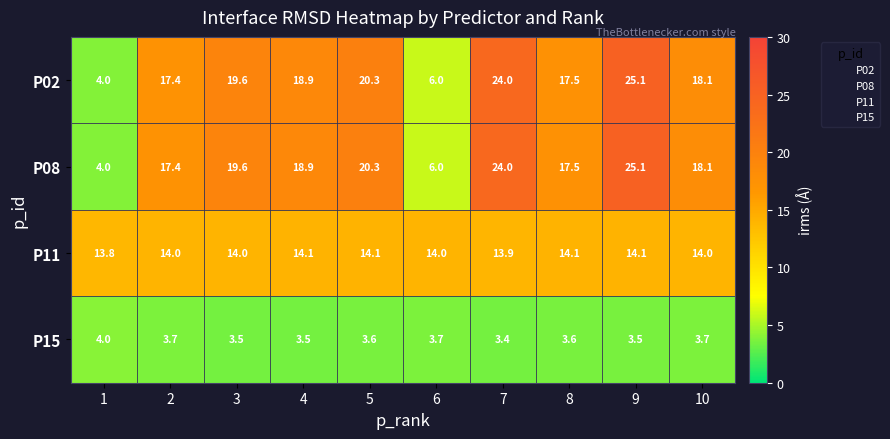

What is the difference between the maximum and minimum values in the P15 series?

0.6